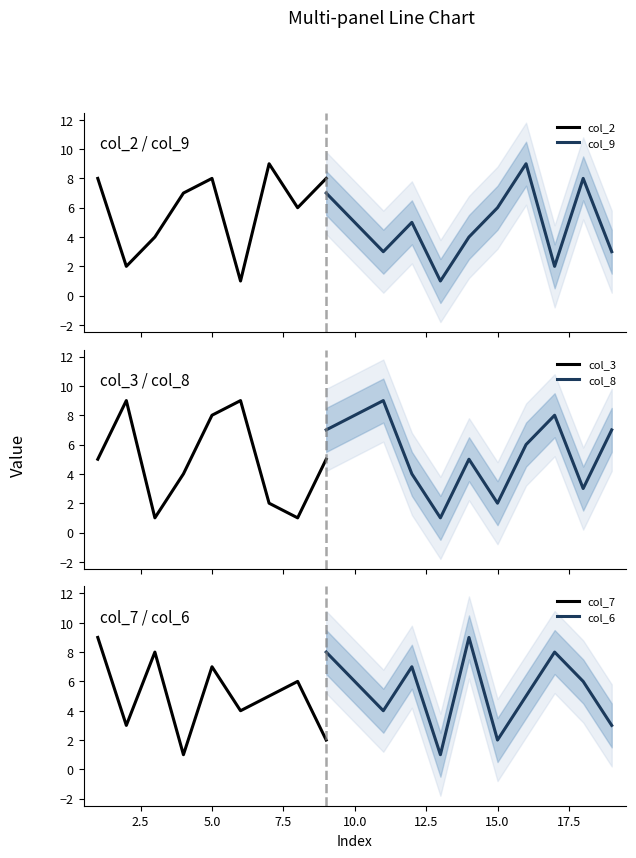

What is the highest value of the col_3 series?

9